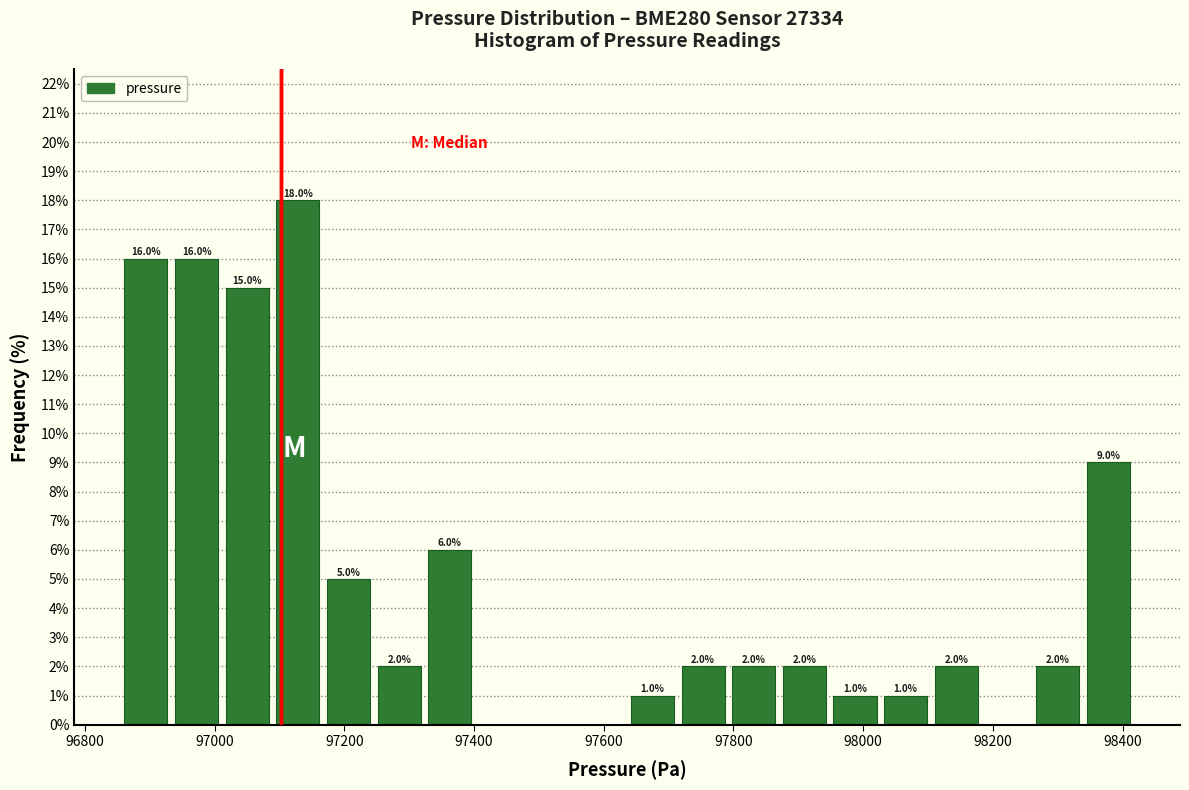

Around what value on the x-axis is the tallest bar? Give the approximate position of its centre, as read against the axis.

97120